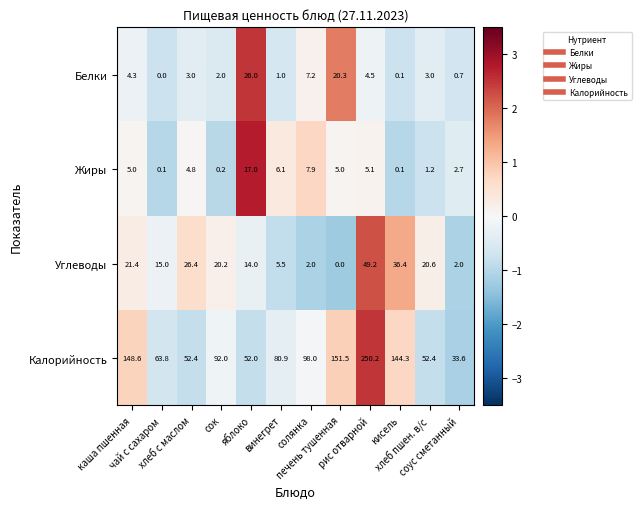

Which series has the largest total across all categories?

Калорийность